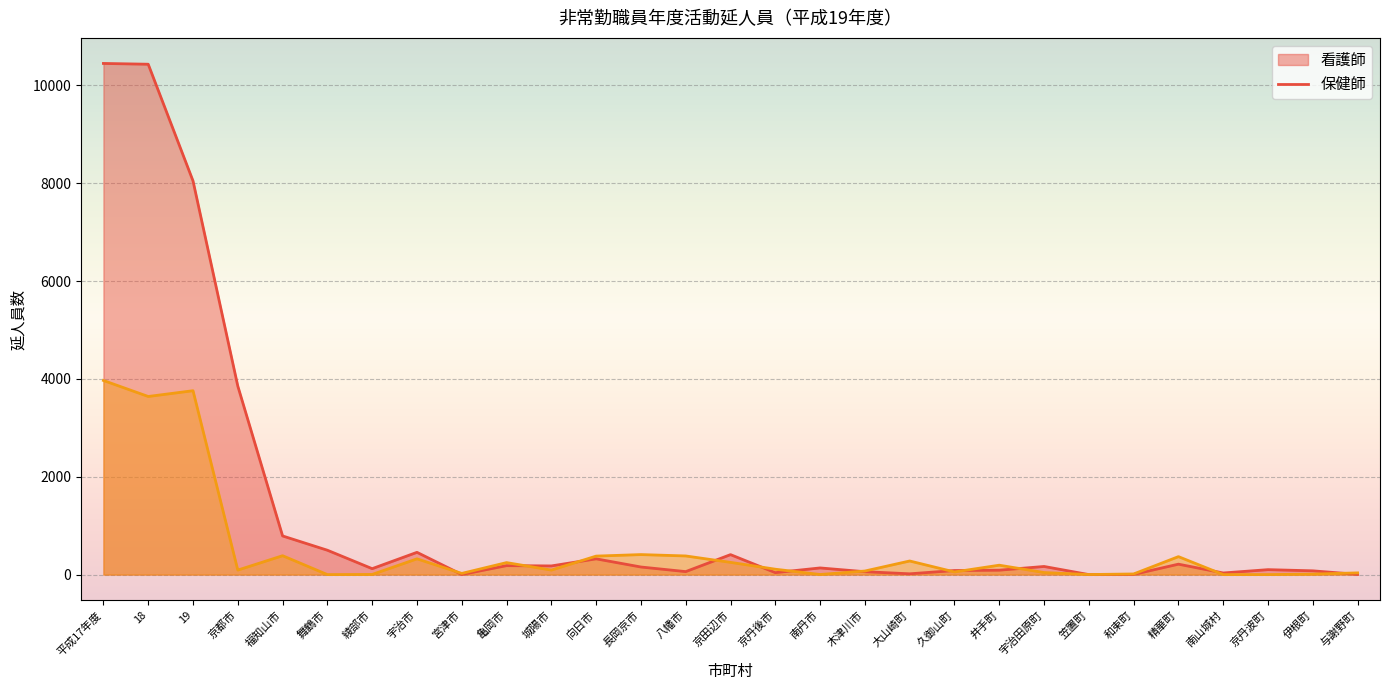

True or false: 保健師 has more than 1 points higher than both neighbors.

True